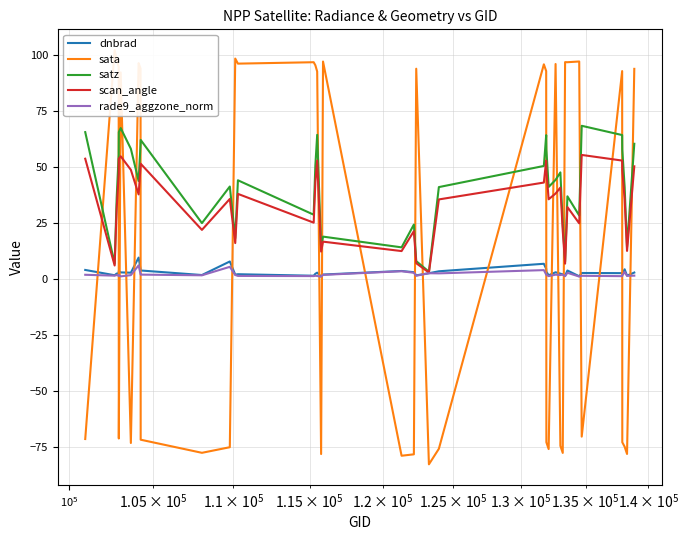

What are all the series names shown in the legend?

dnbrad, sata, satz, scan_angle, rade9_aggzone_norm